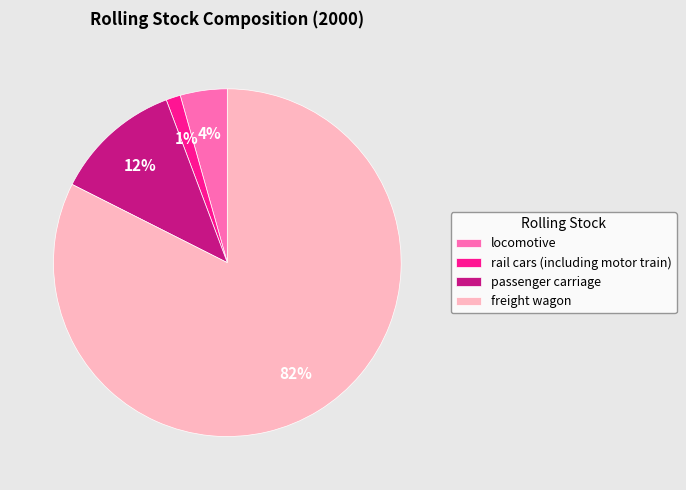

Rank the categories by value from lowest to highest.

rail cars (including motor train), locomotive, passenger carriage, freight wagon